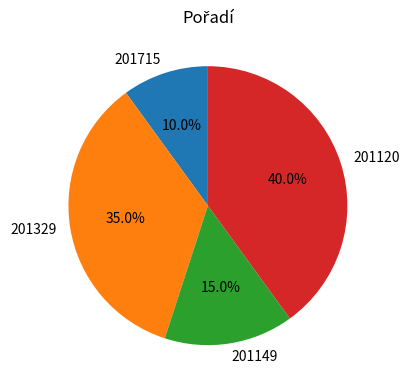

Is it true that 201715 is 10% of the pie?

True